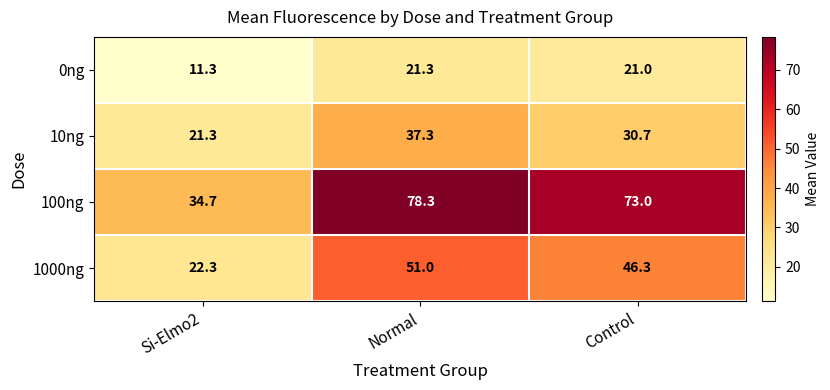

Which category has the highest value in the 10ng series?

Normal